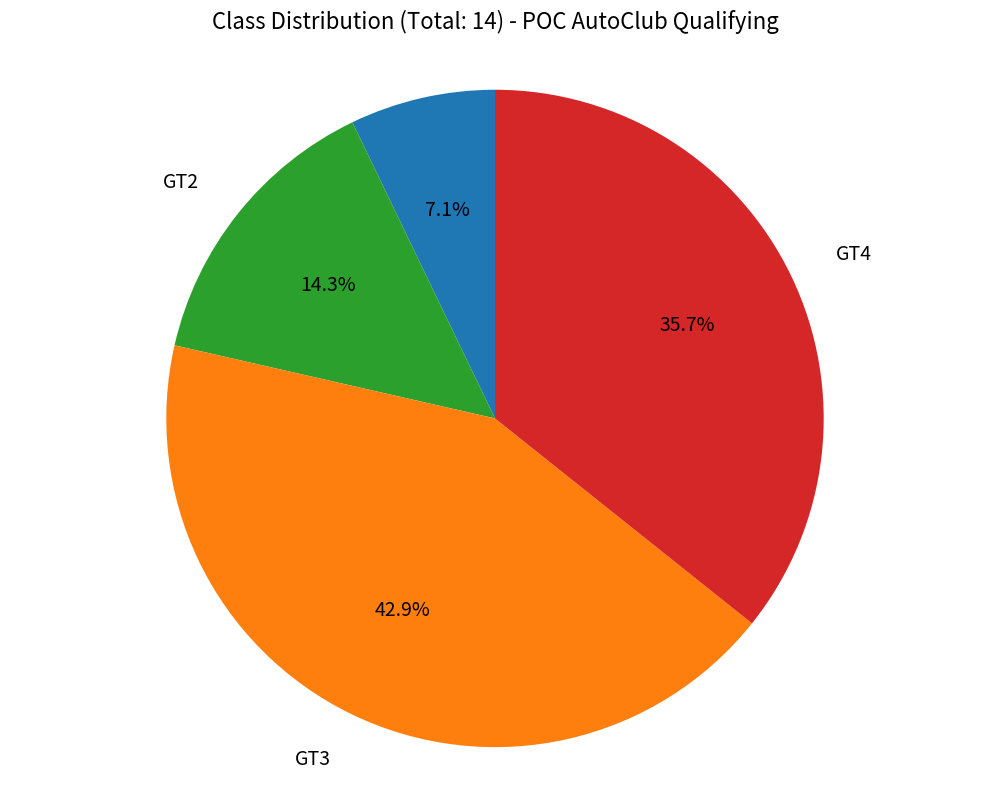

Does any single category account for the majority?

No